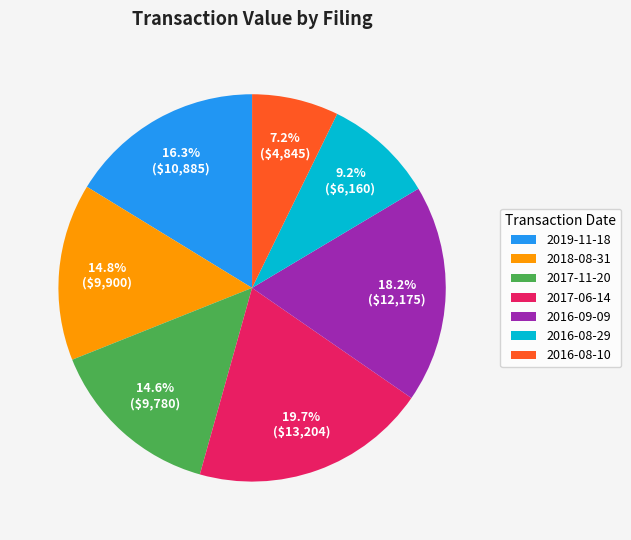

Which has a higher value, 2017-11-20 or 2016-08-10?

2017-11-20